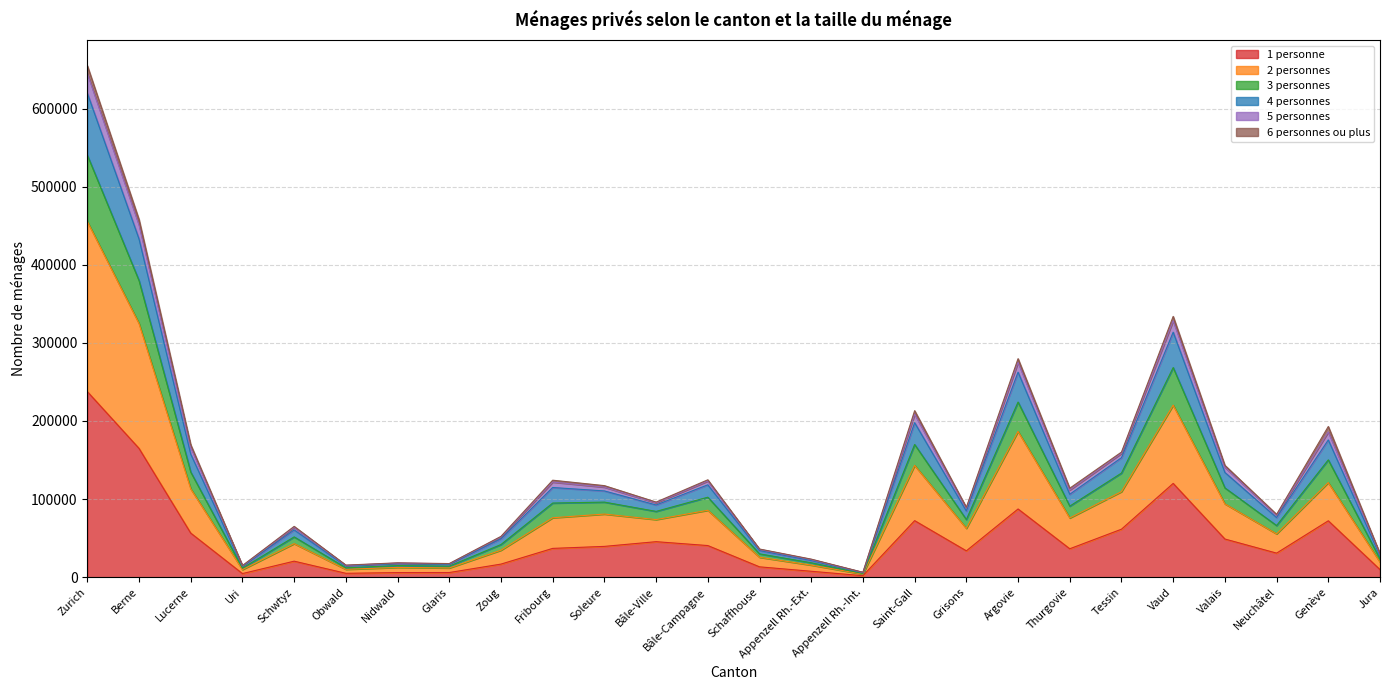

True or false: 1 personne and 4 personnes cross at least once.

False